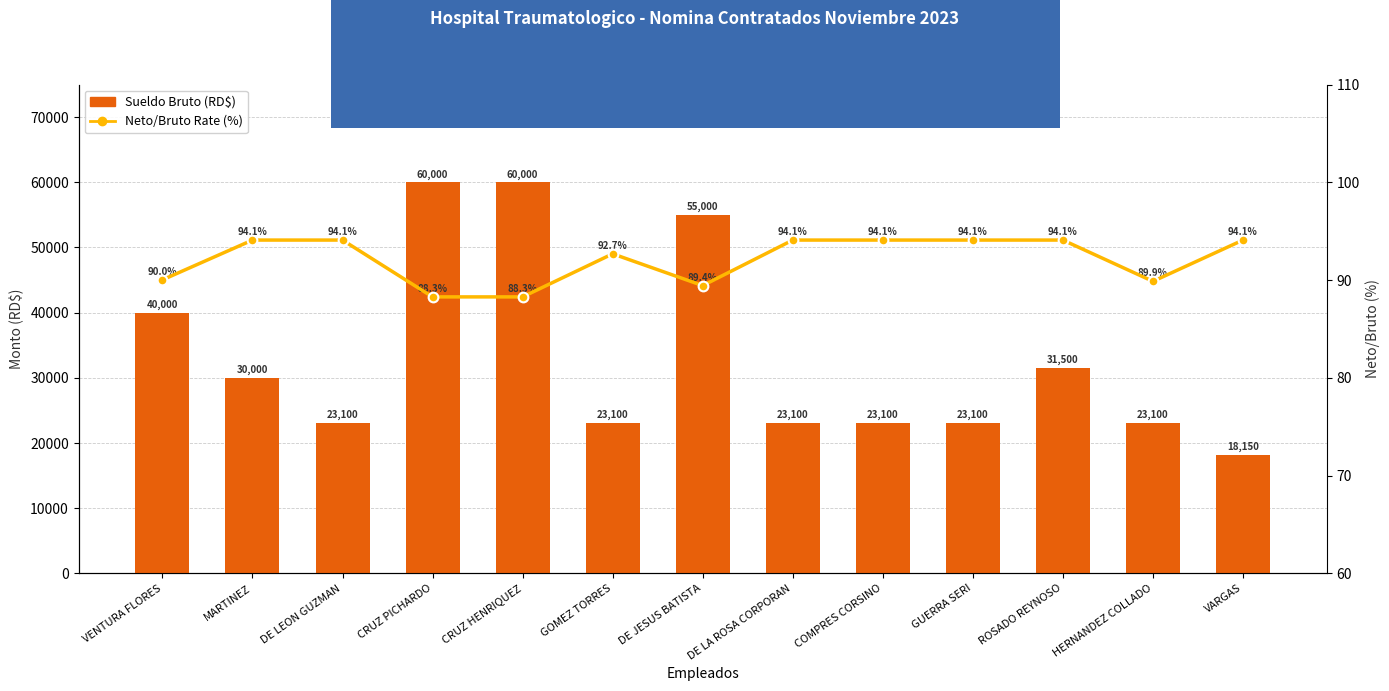

Where does the Sueldo Bruto (RD$) series first go above 23100?

VENTURA FLORES